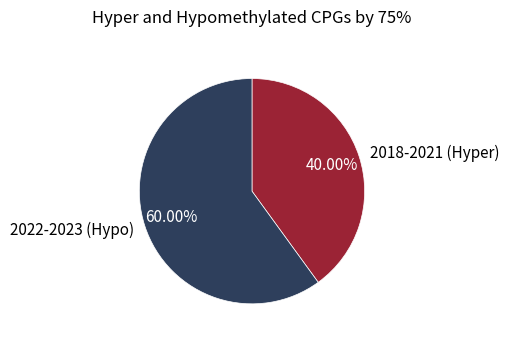

How many segments does this pie chart have?

2